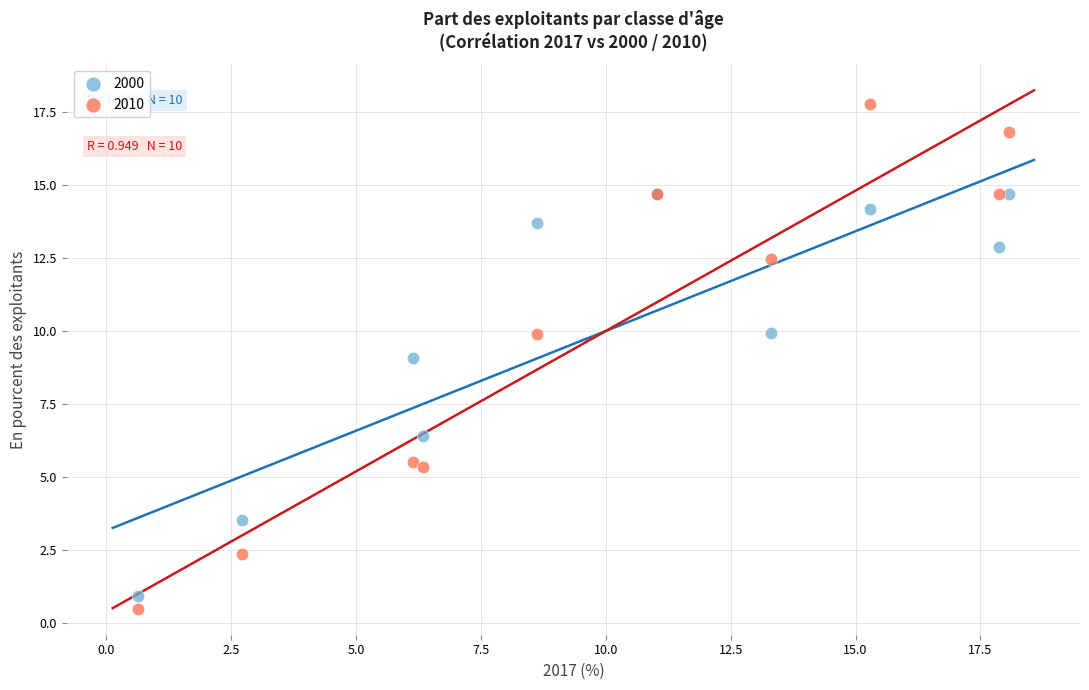

Which series has the largest Y range (max minus min)?

2010